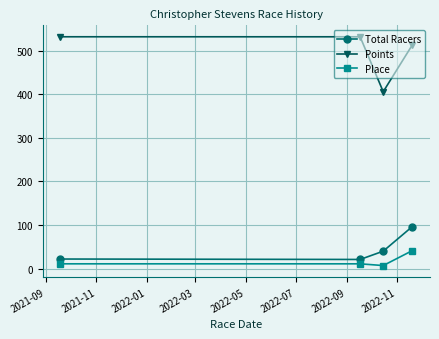

What are all the series names shown in the legend?

Total Racers, Points, Place